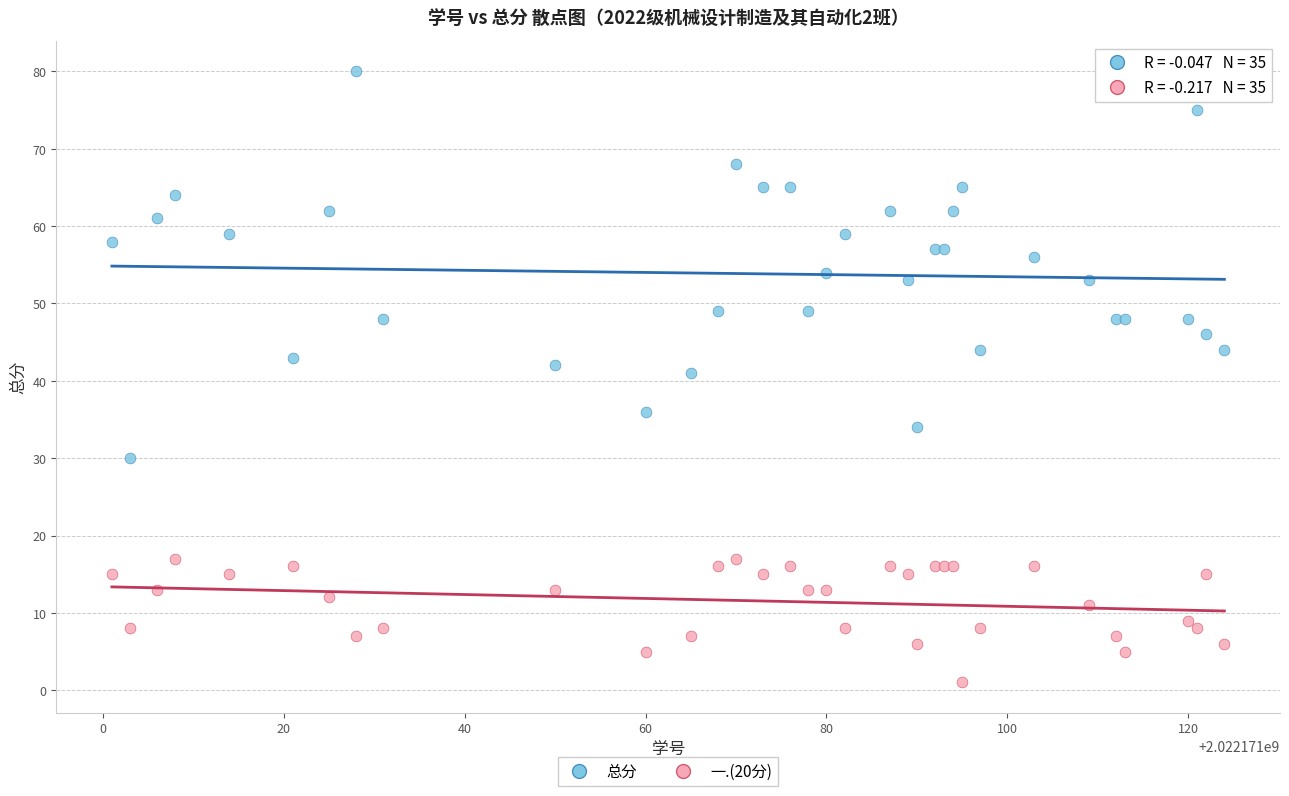

Across all series, what Y value is closest to 40?

41